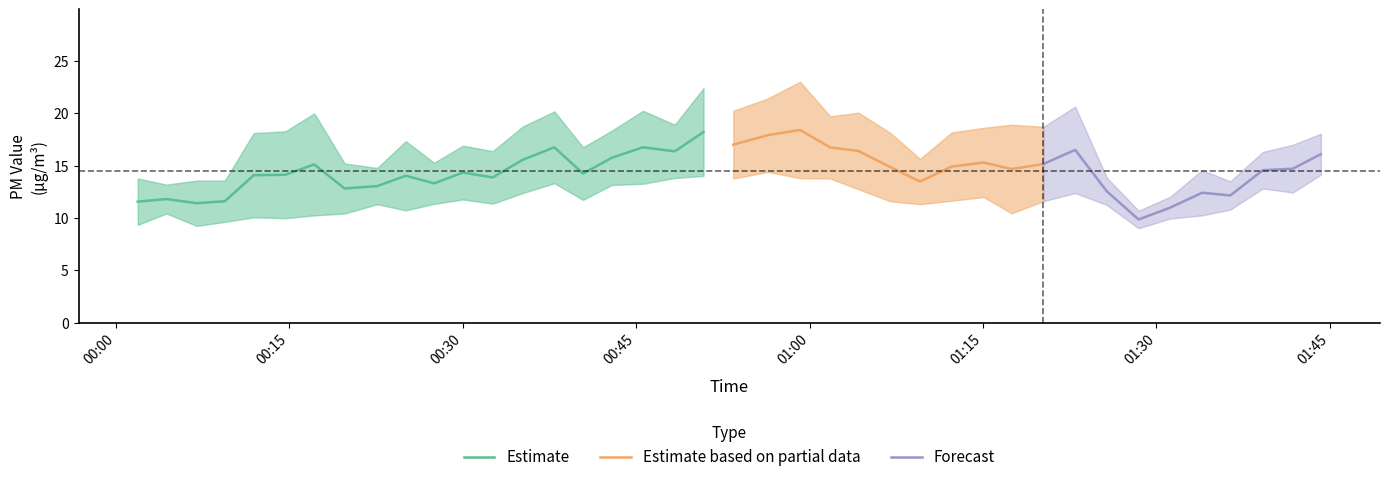

True or false: SDS_P1 and SDS_P2 intersect in this chart.

False